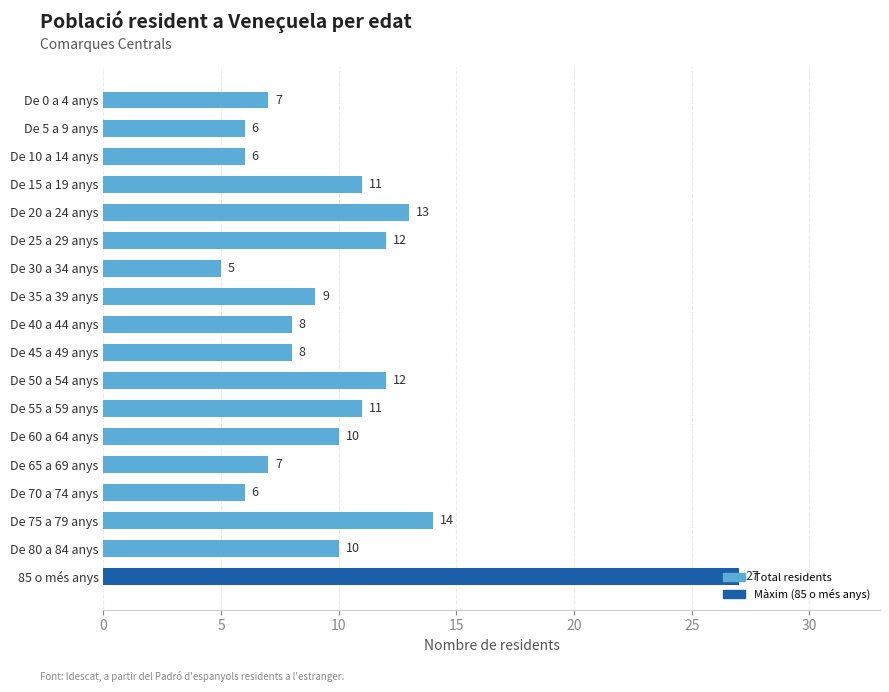

What is the average value?

10